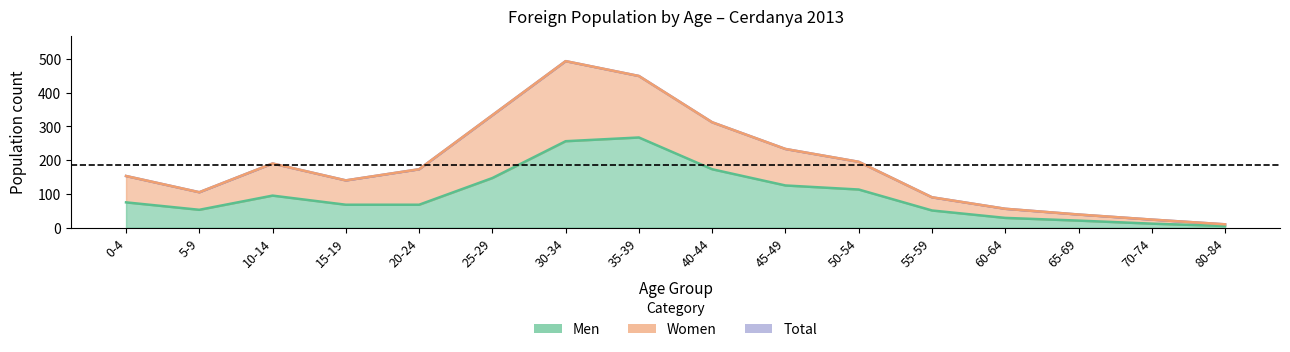

What value does the Men series have at 0-4, to the nearest 50?

100